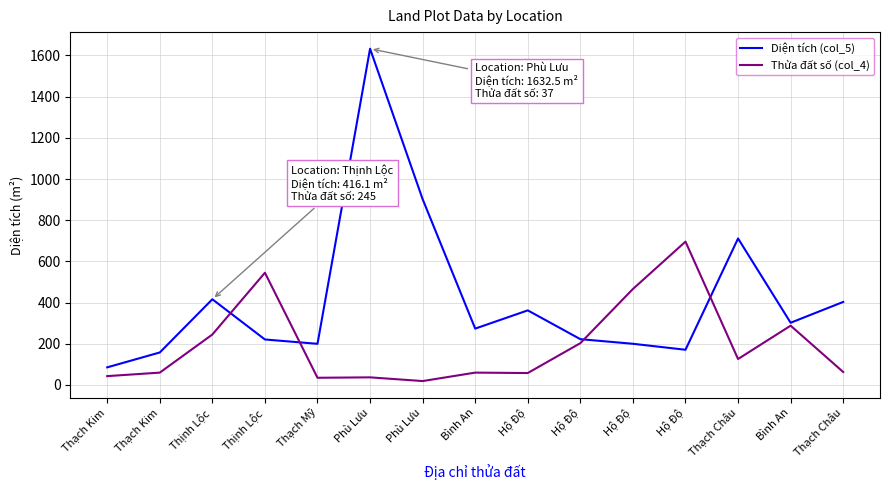

At which label does Thửa đất số (col_4) reach its peak?

Hộ Độ